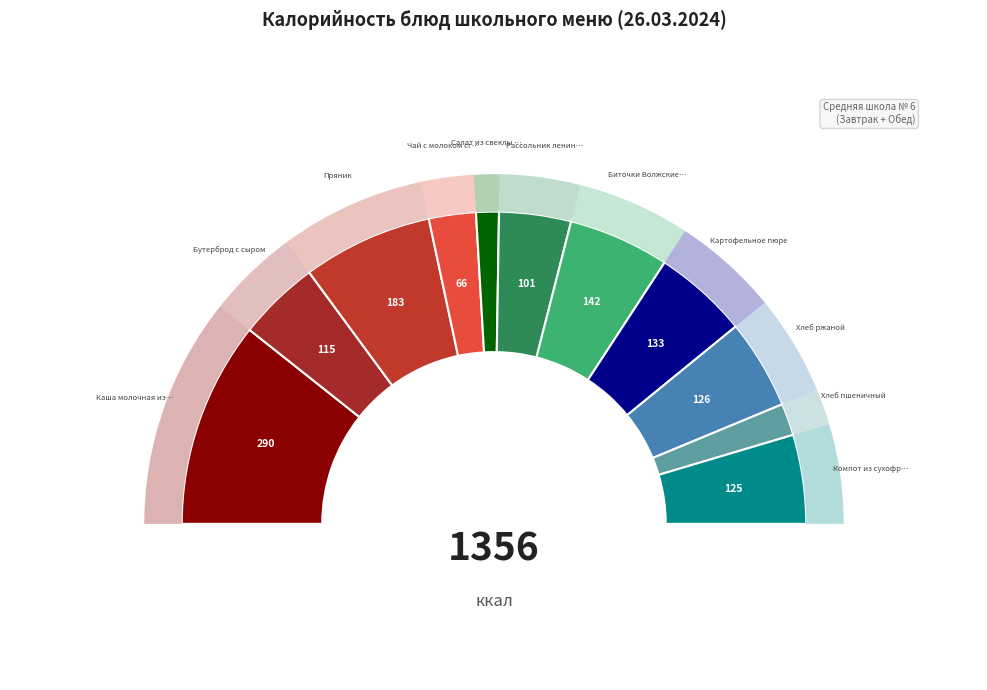

The Картофельное пюре slice represents 1% of the pie. True or false?

False